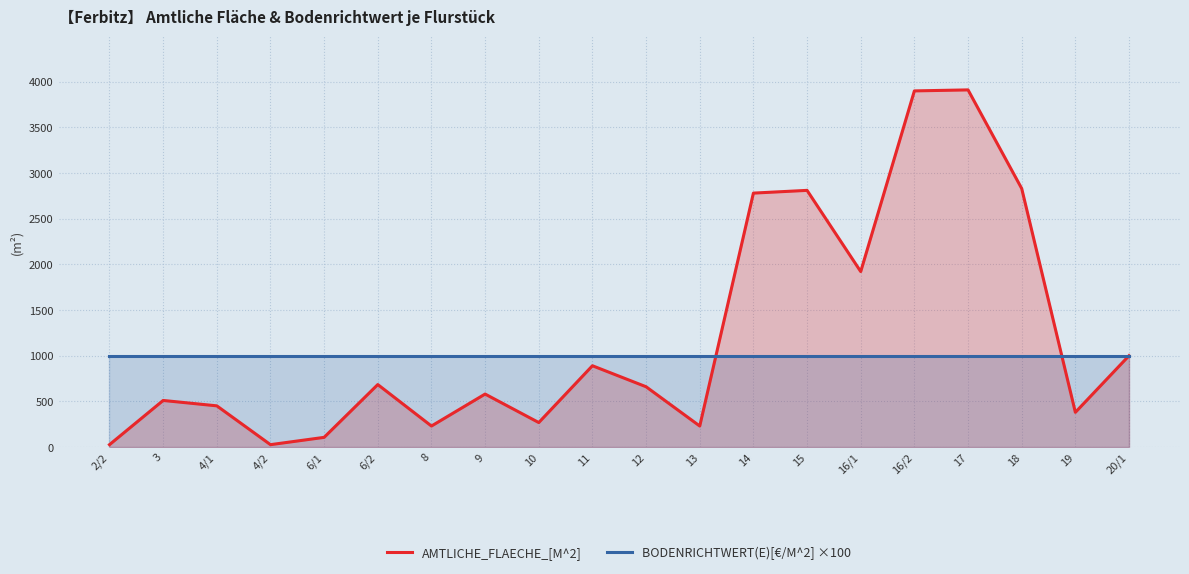

How many lines are shown in the chart?

2